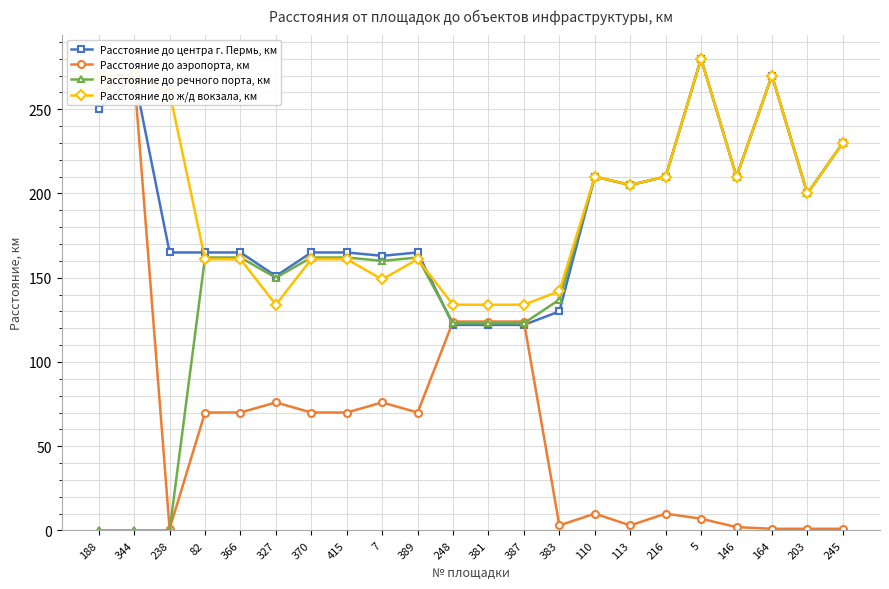

How many lines are shown in the chart?

4